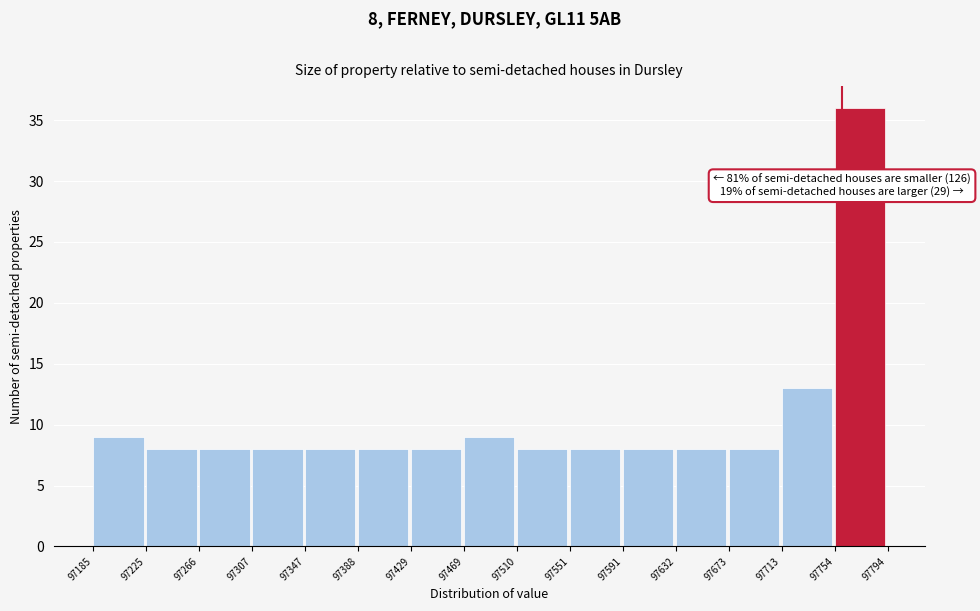

Which range on the x-axis has the tallest bar?

97754 to 97794